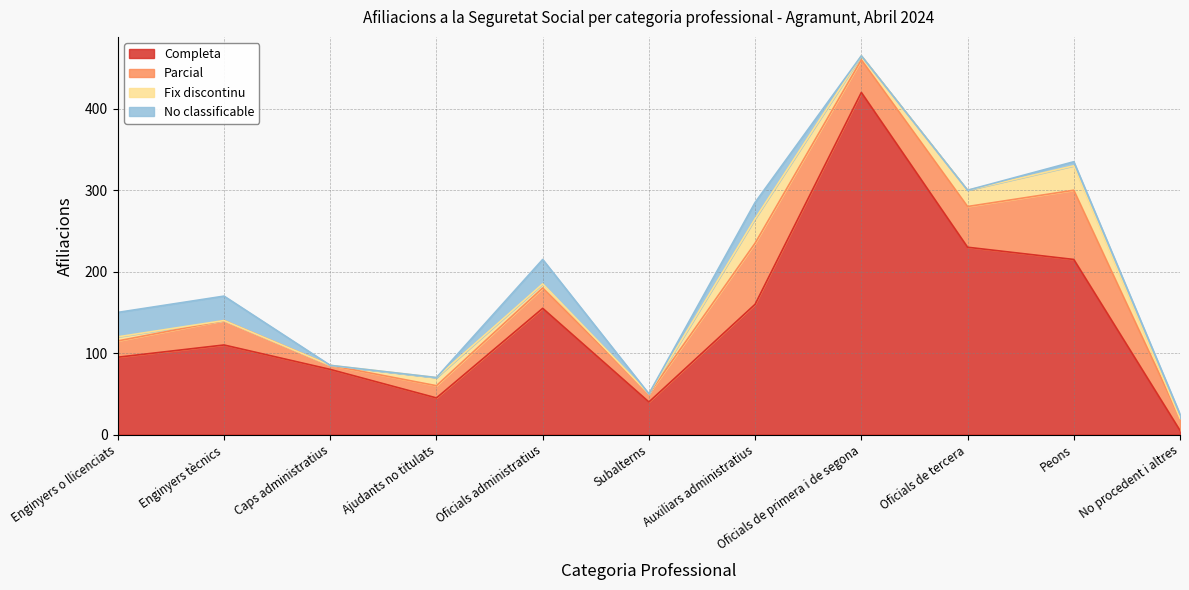

What is the greatest value displayed?

420